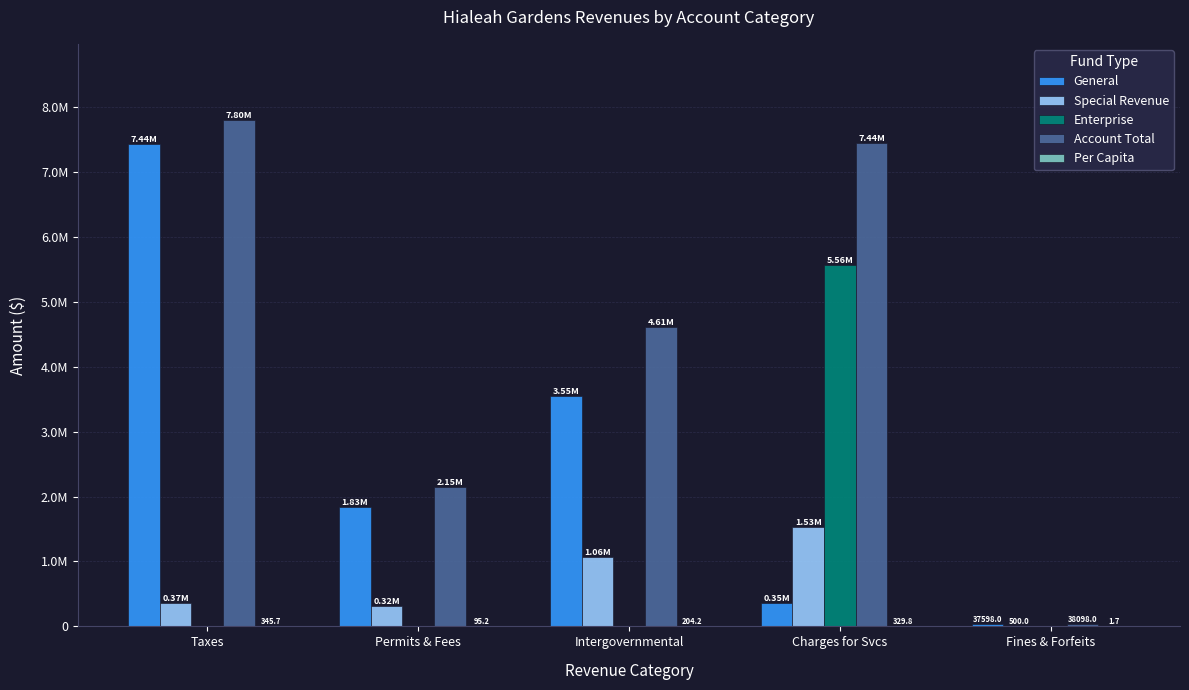

Is it true that Per Capita equals 1.7 at Fines & Forfeits?

True